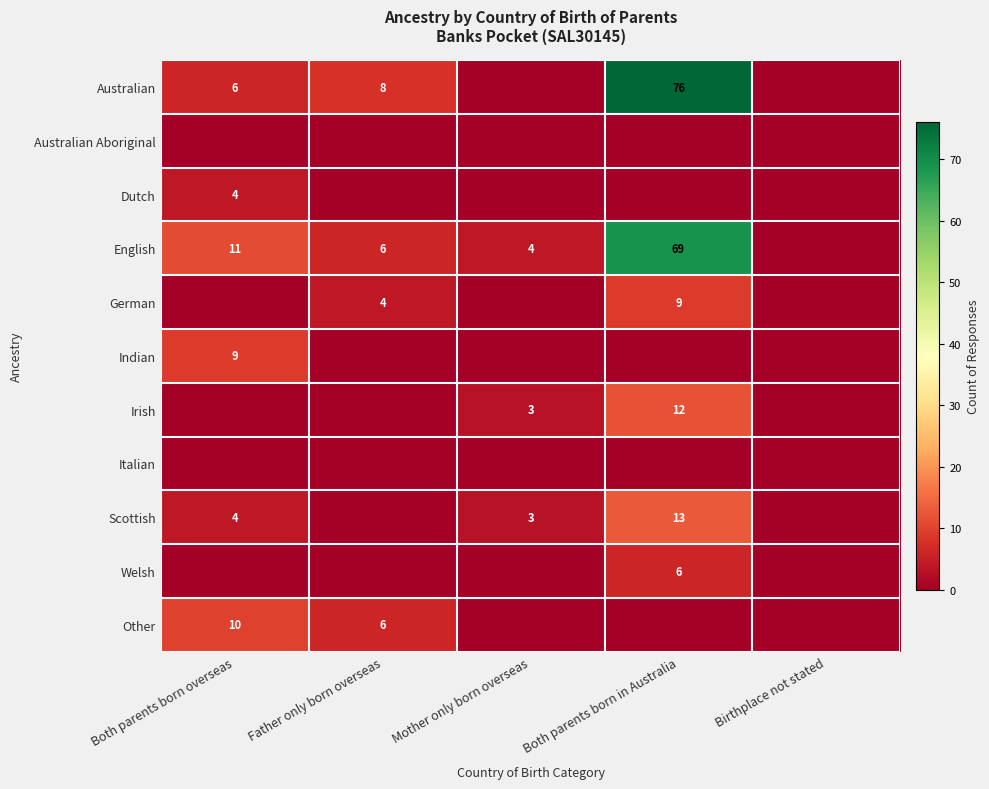

At which category does the chart reach its peak across all series?

Both parents born in Australia